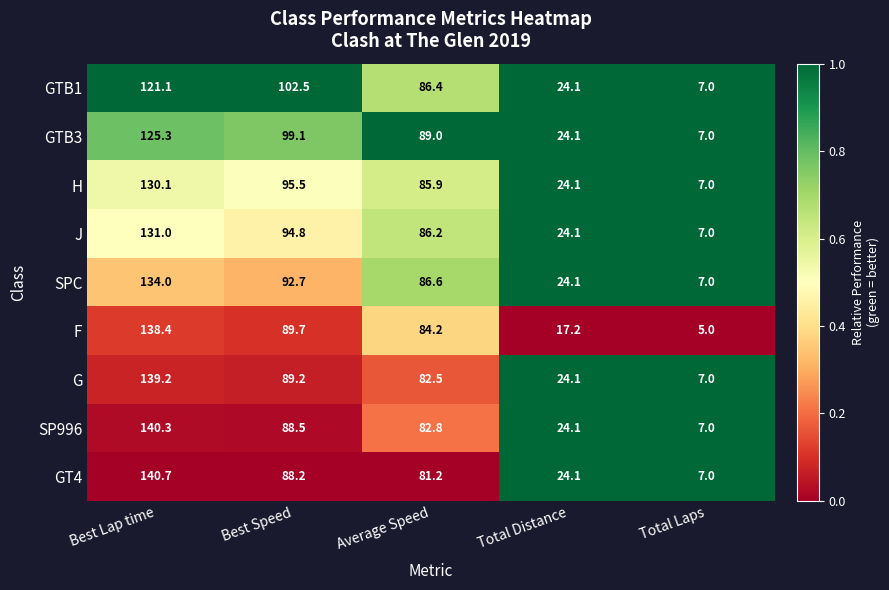

At which label does H reach its minimum?

Total Laps